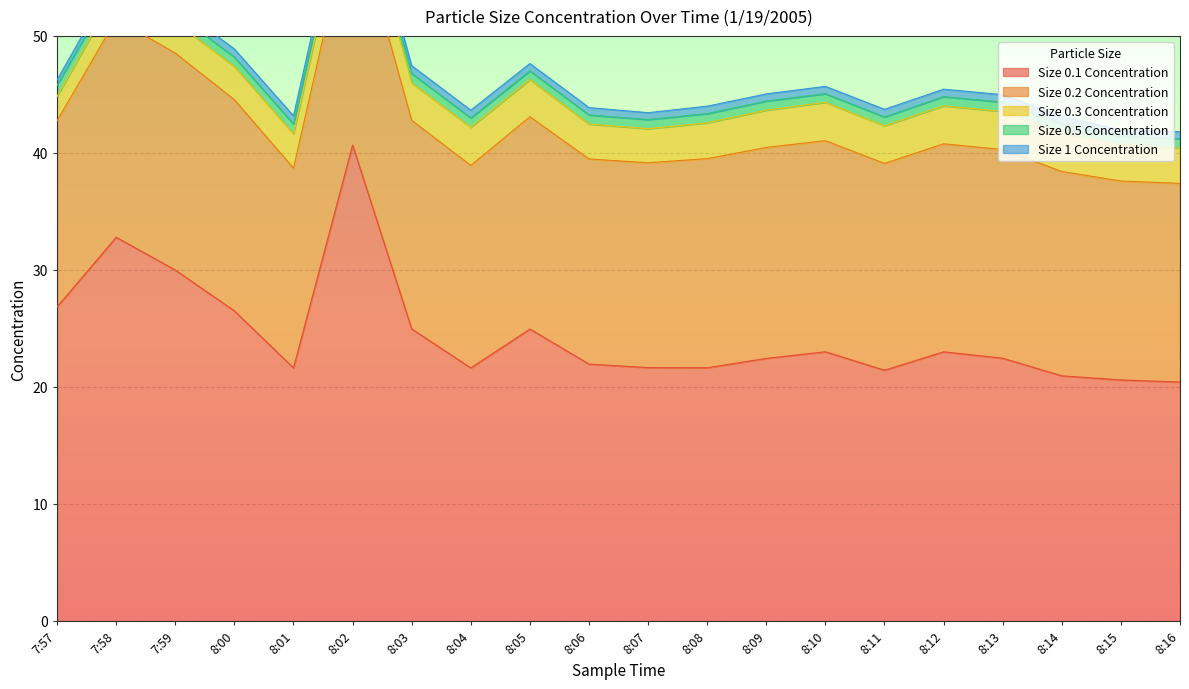

At which category does Size 0.3 Concentration reach its first local valley?

8:03